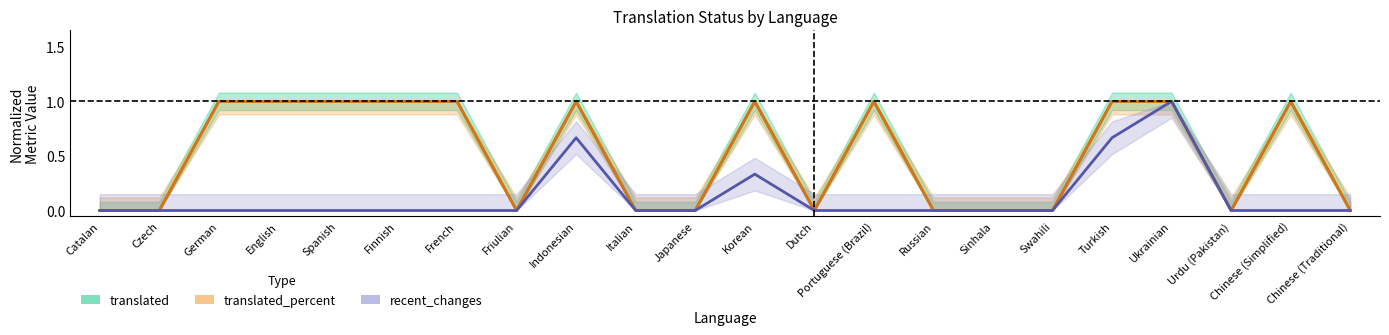

What is the greatest value displayed?

1.0